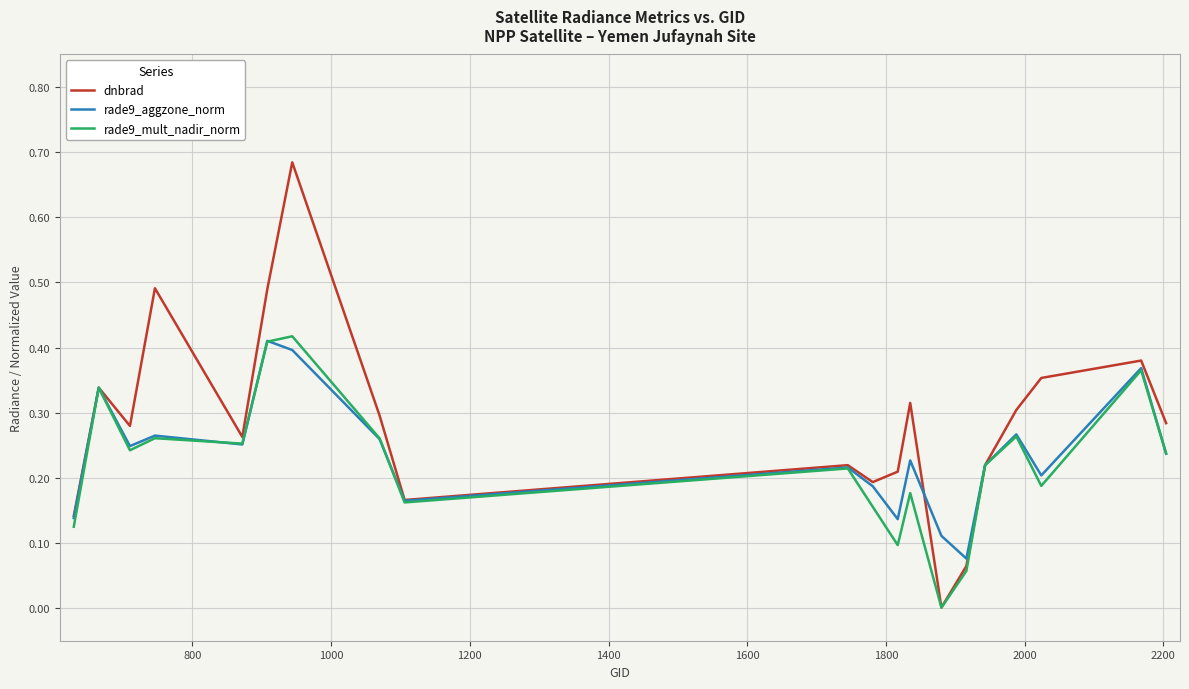

Which series has the largest range (max minus min)?

dnbrad